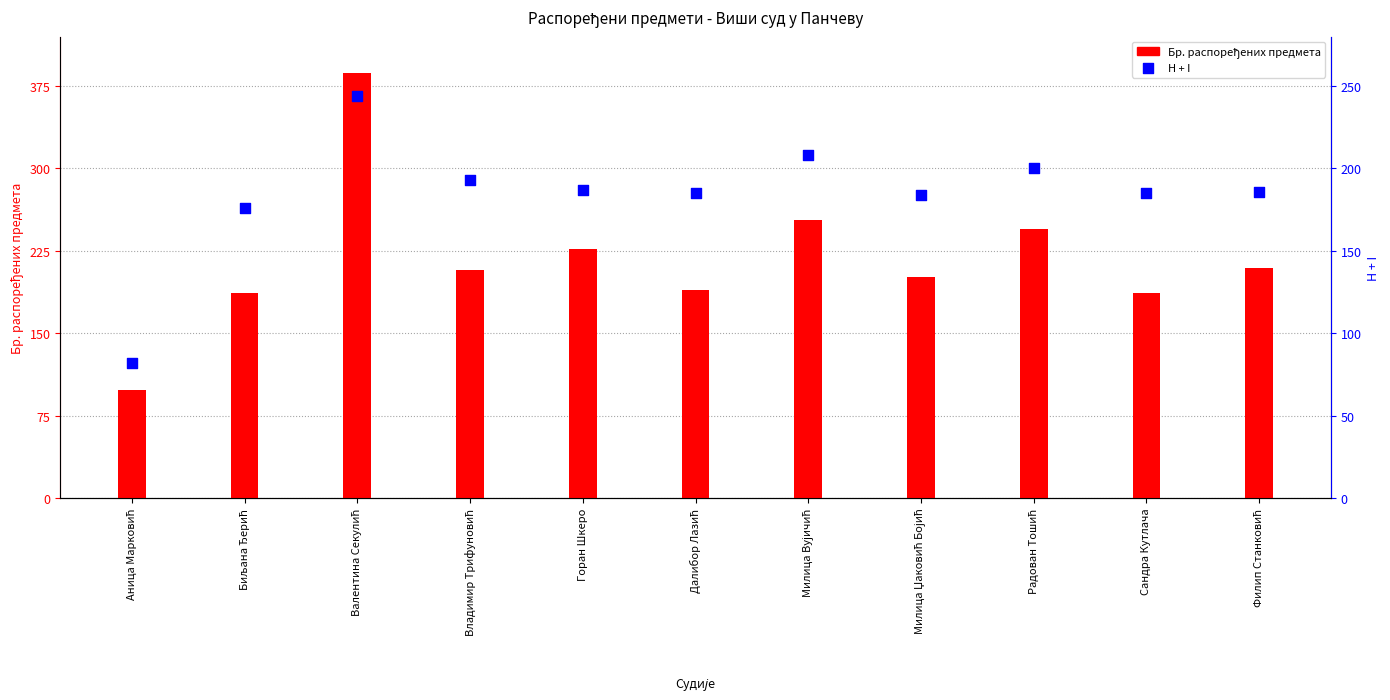

Which series reaches the minimum Y coordinate?

H + I